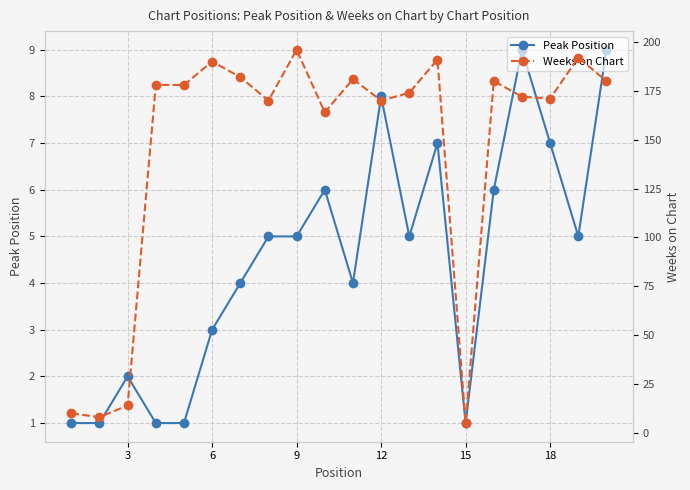

What is the sum of the Peak Position values at 12 and 18?

15